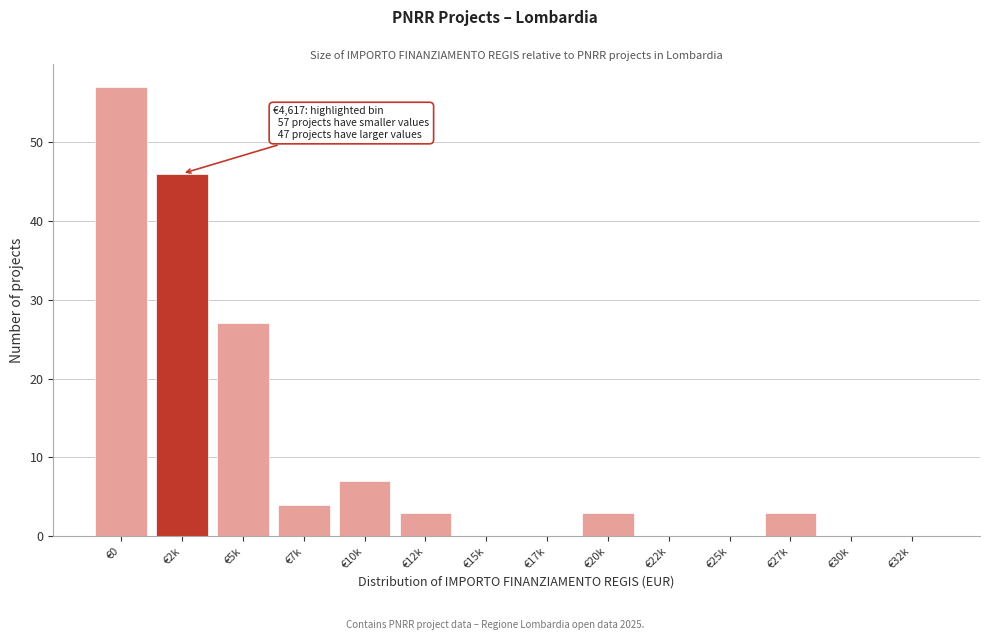

Reading left to right, transcribe all the data shown in this chart.

€0=57	€2k=46	€5k=27	€7k=4	€10k=7	€12k=3	€15k=0	€17k=0	€20k=3	€22k=0	€25k=0	€27k=3	€30k=0	€32k=0